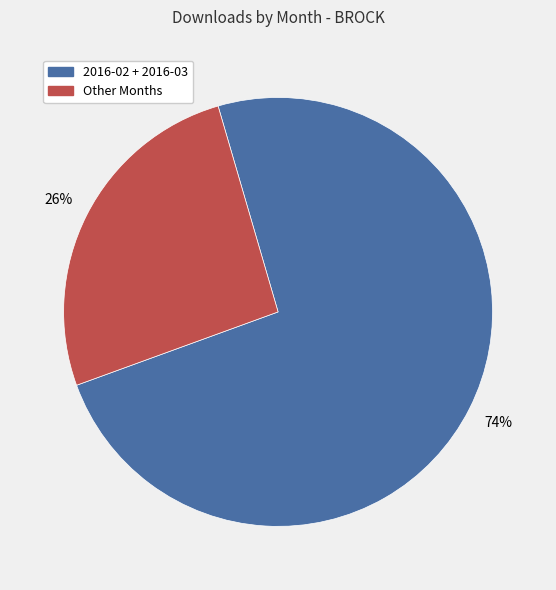

Is there a majority slice in this chart?

Yes